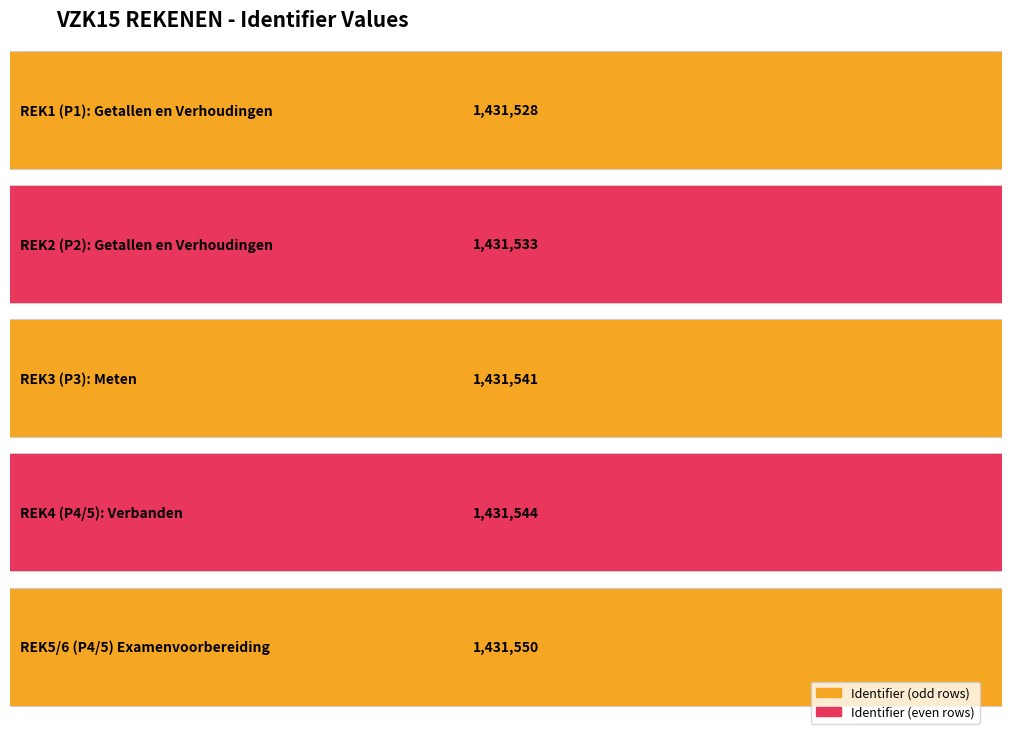

Which label corresponds to the largest value in the chart?

REK5/6 (P4/5) Examenvoorbereiding